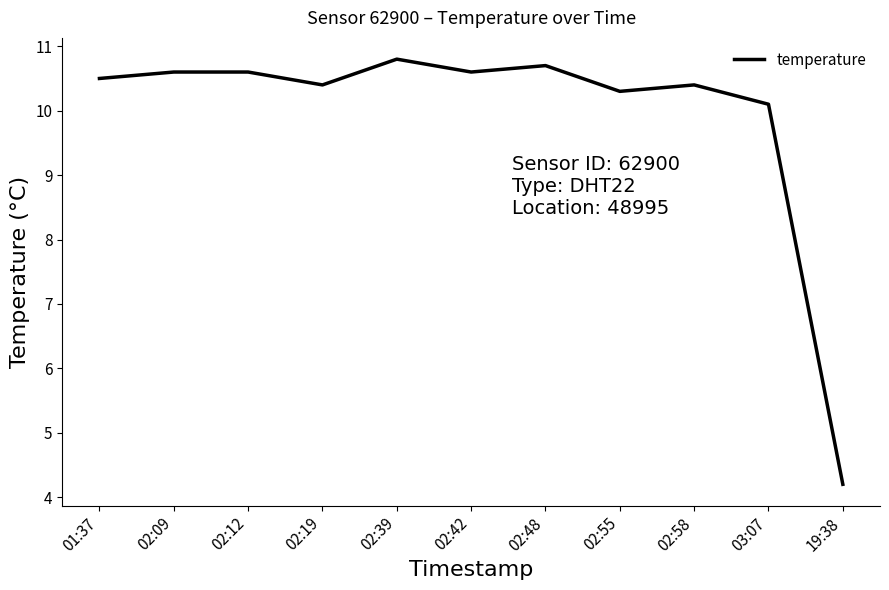

What is the change in value from 02:42 to 02:48?

+0.1